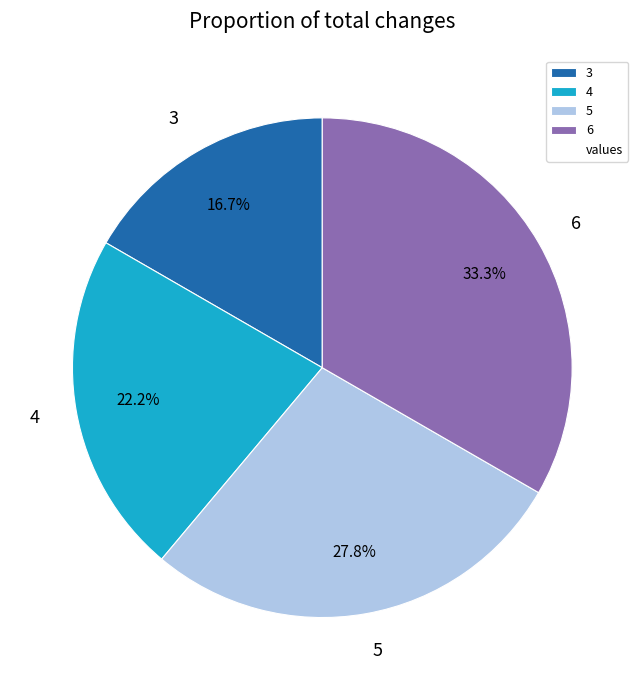

How many slices are in this pie chart?

4